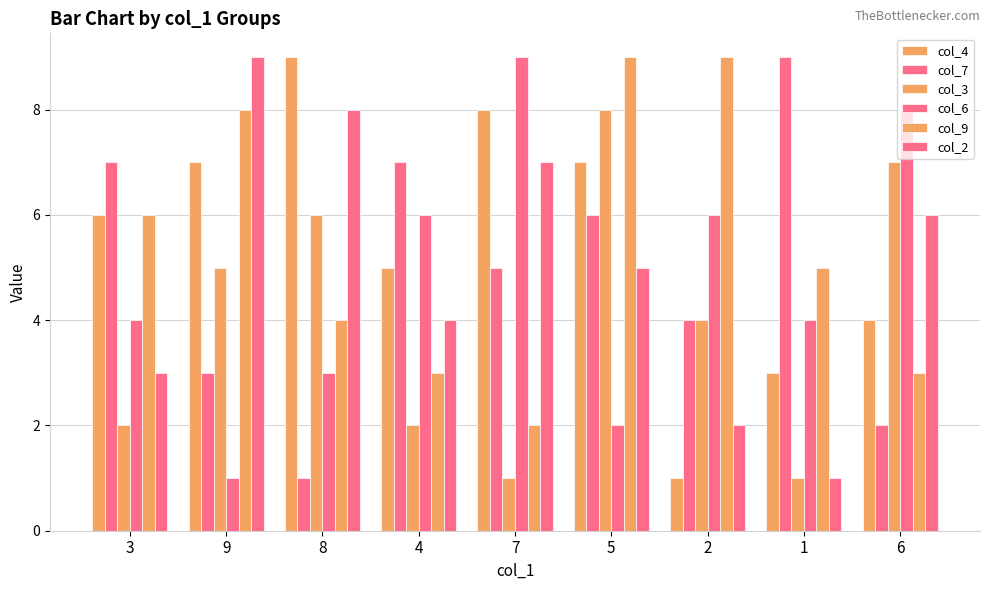

What value does the col_2 series have at 5?

5